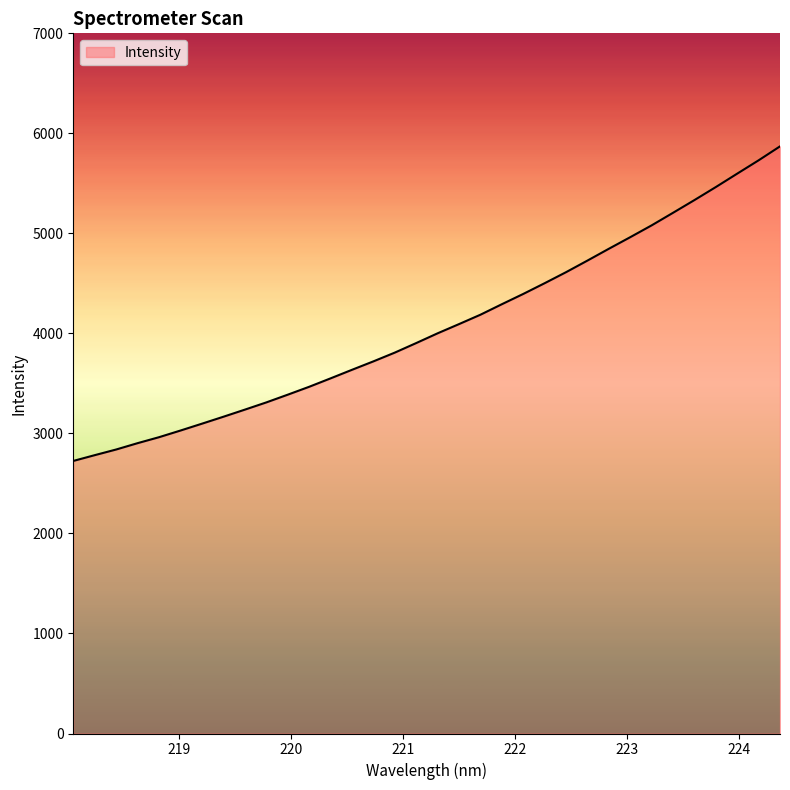

What is the sum of all values?

138420.9